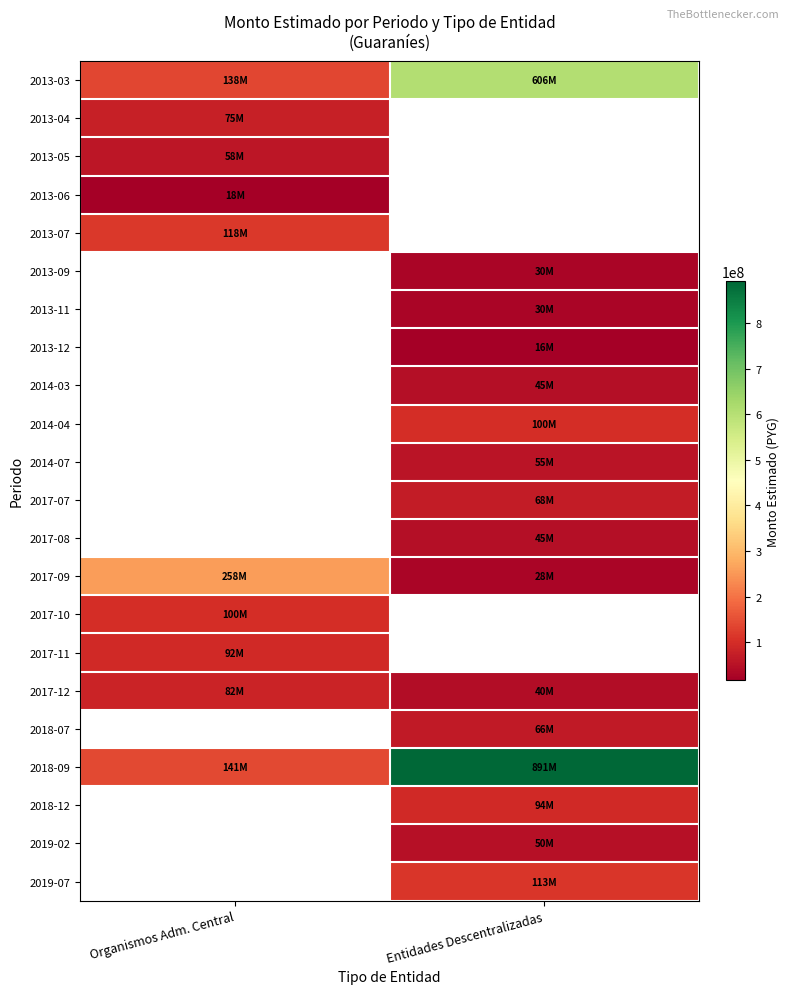

What value does the 2017-08 series have at Entidades Descentralizadas?

44596000.0